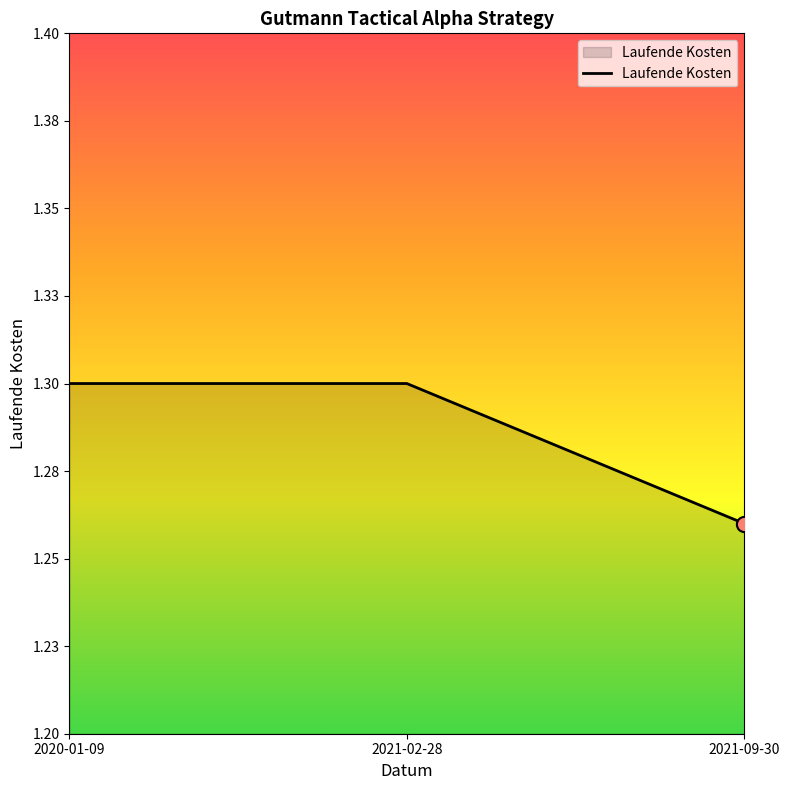

Approximately how many times larger is the value at 2021-02-28 compared to 2021-09-30?

1.0